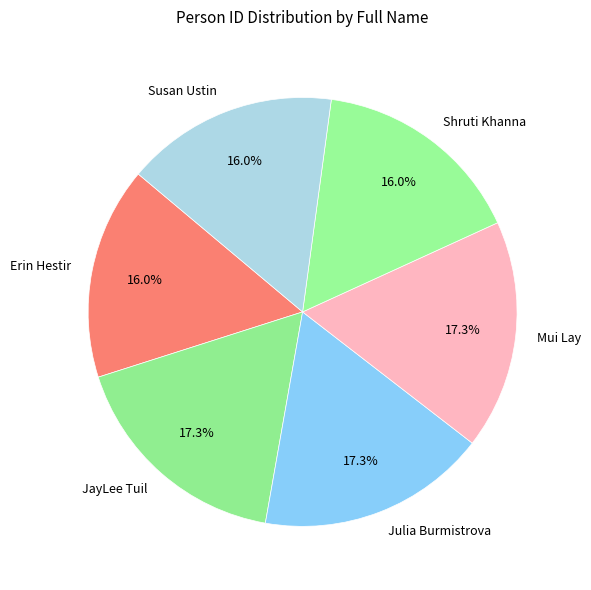

To the nearest percent, what portion does JayLee Tuil represent?

17%